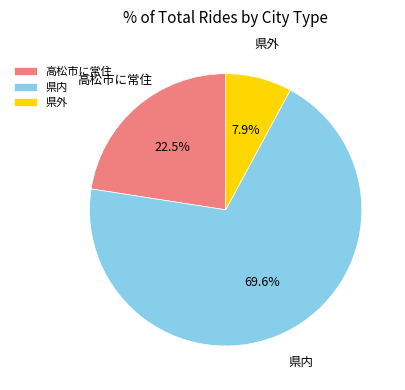

To the nearest percent, what portion does 県内 represent?

70%